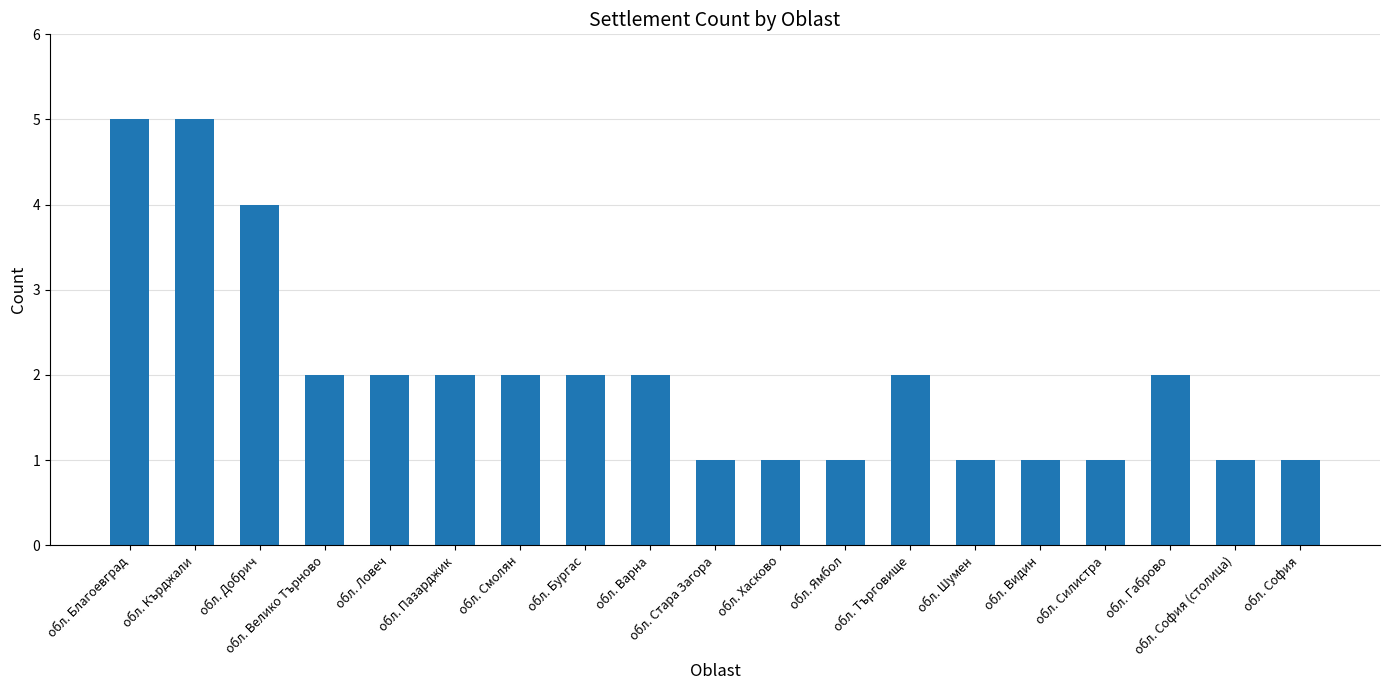

What is the maximum value shown in the chart?

5